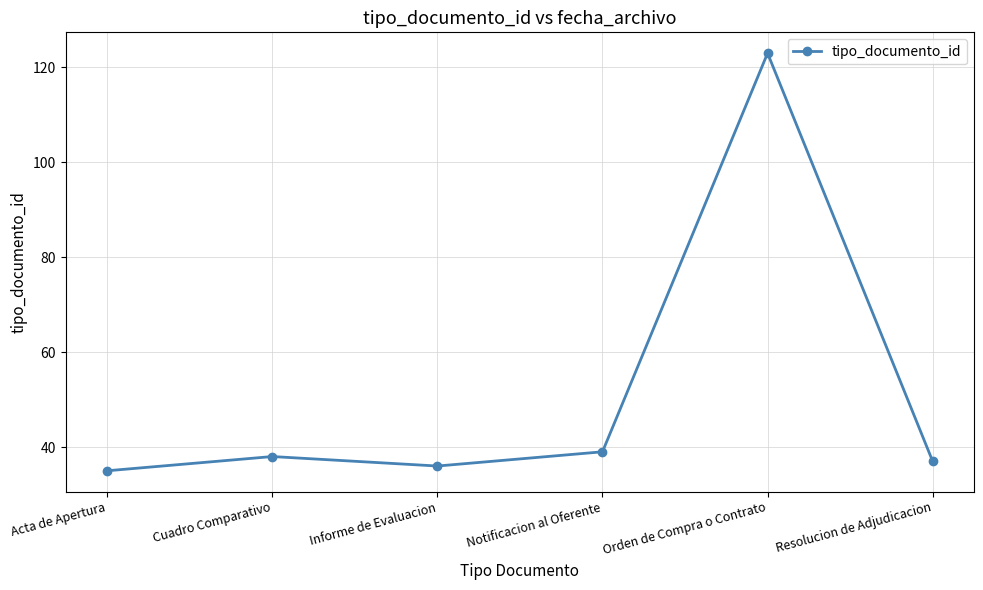

Reading right to left, extract all data points from this chart.

Resolucion de Adjudicacion=37	Orden de Compra o Contrato=123	Notificacion al Oferente=39	Informe de Evaluacion=36	Cuadro Comparativo=38	Acta de Apertura=35